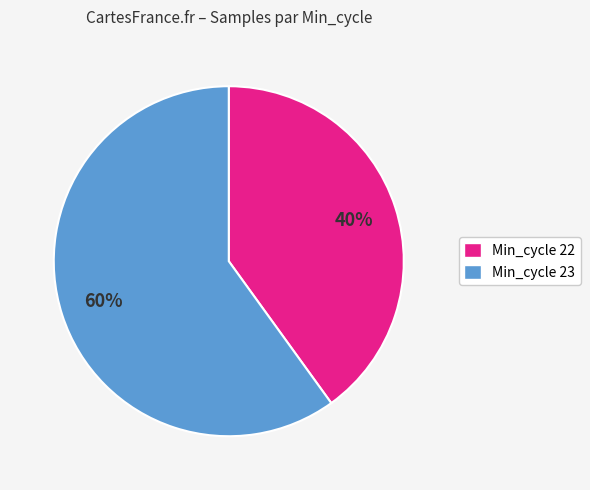

True or false: Min_cycle 23 accounts for 60% of the total.

True